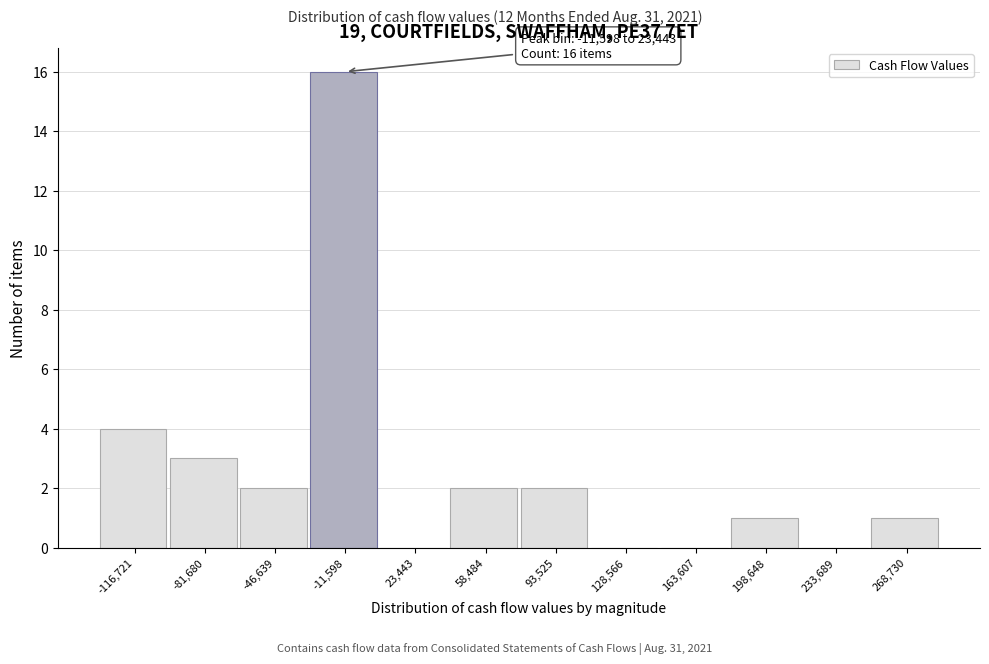

Reading right to left, extract all data points from this chart.

268,730=1	233,689=0	198,648=1	163,607=0	128,566=0	93,525=2	58,484=2	23,443=0	-11,598=16	-46,639=2	-81,680=3	-116,721=4